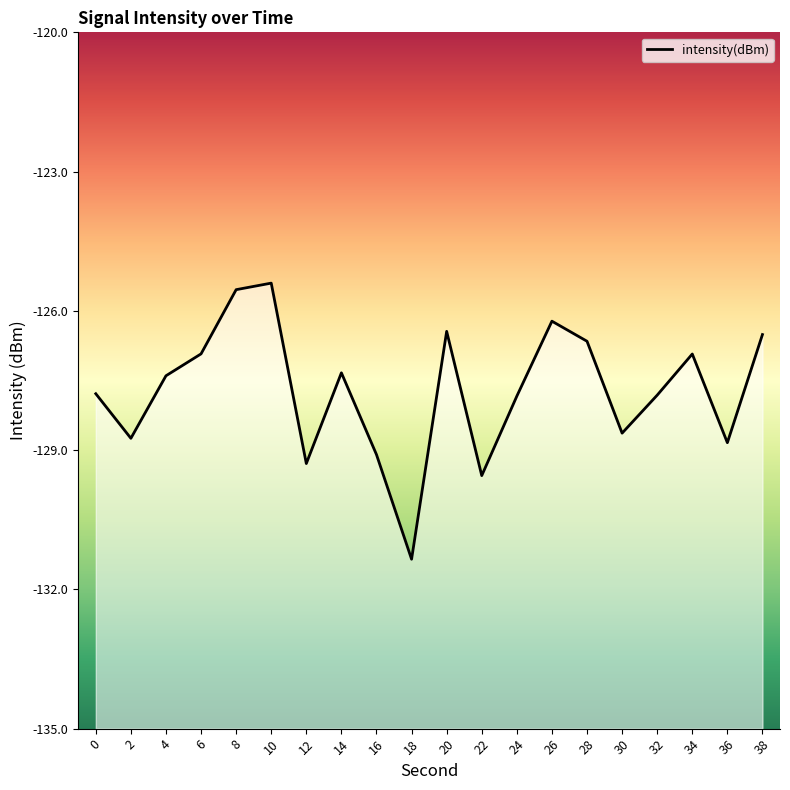

List the labels in order of value, smallest first.

18, 22, 12, 16, 36, 2, 30, 24, 32, 0, 4, 14, 34, 6, 28, 38, 20, 26, 8, 10